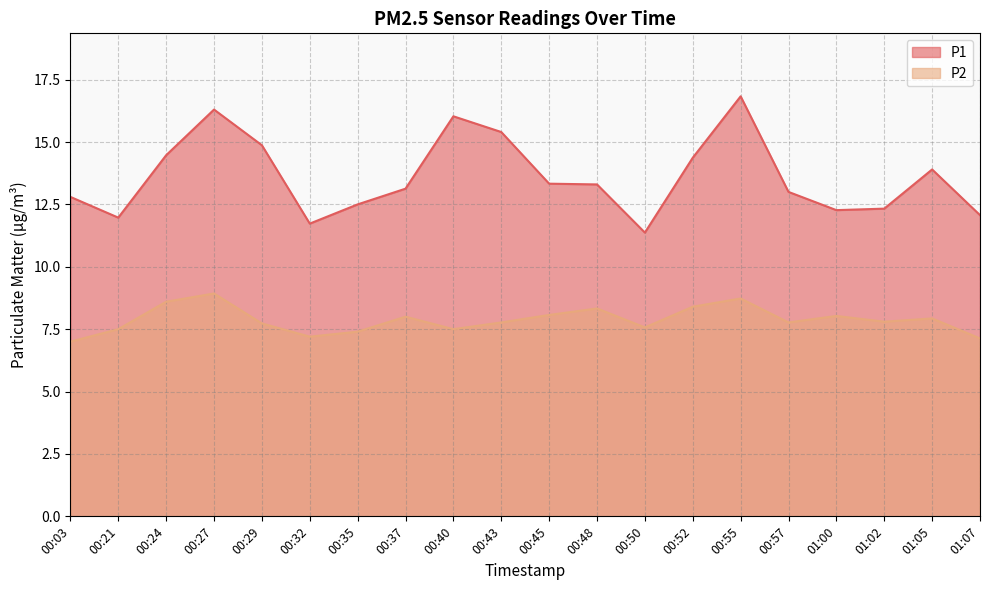

Which series has the widest spread of values?

P1